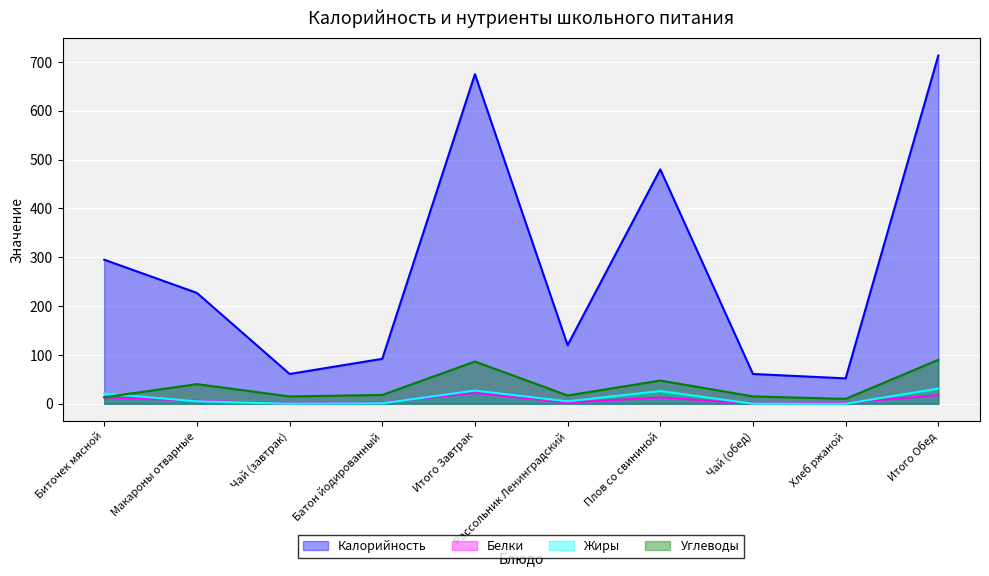

What is the minimum value for Калорийность?

52.0